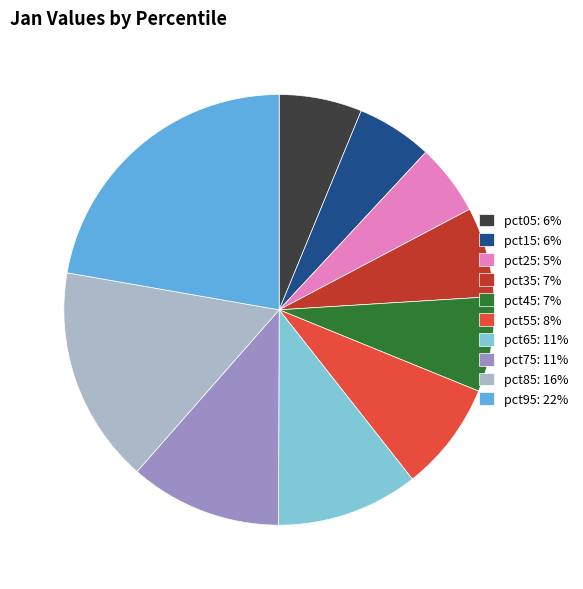

Is it true that pct75 is 1% of the pie?

False